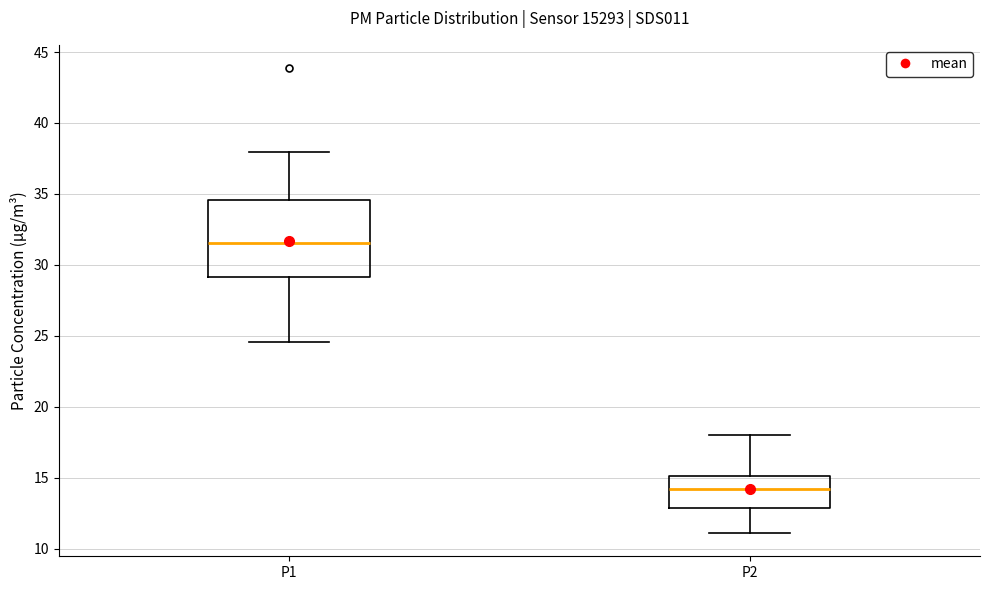

Reading left to right, read every box against the y-axis: the position of its median line, the range the box covers, and the ends of its whiskers. The values are not printed on the chart, so give them approximately, as read against the axis.

P1: median 31.5, box 29.0 to 34.5, whiskers 24.5 to 38.0
P2: median 14.0, box 13.0 to 15.0, whiskers 11.0 to 18.0